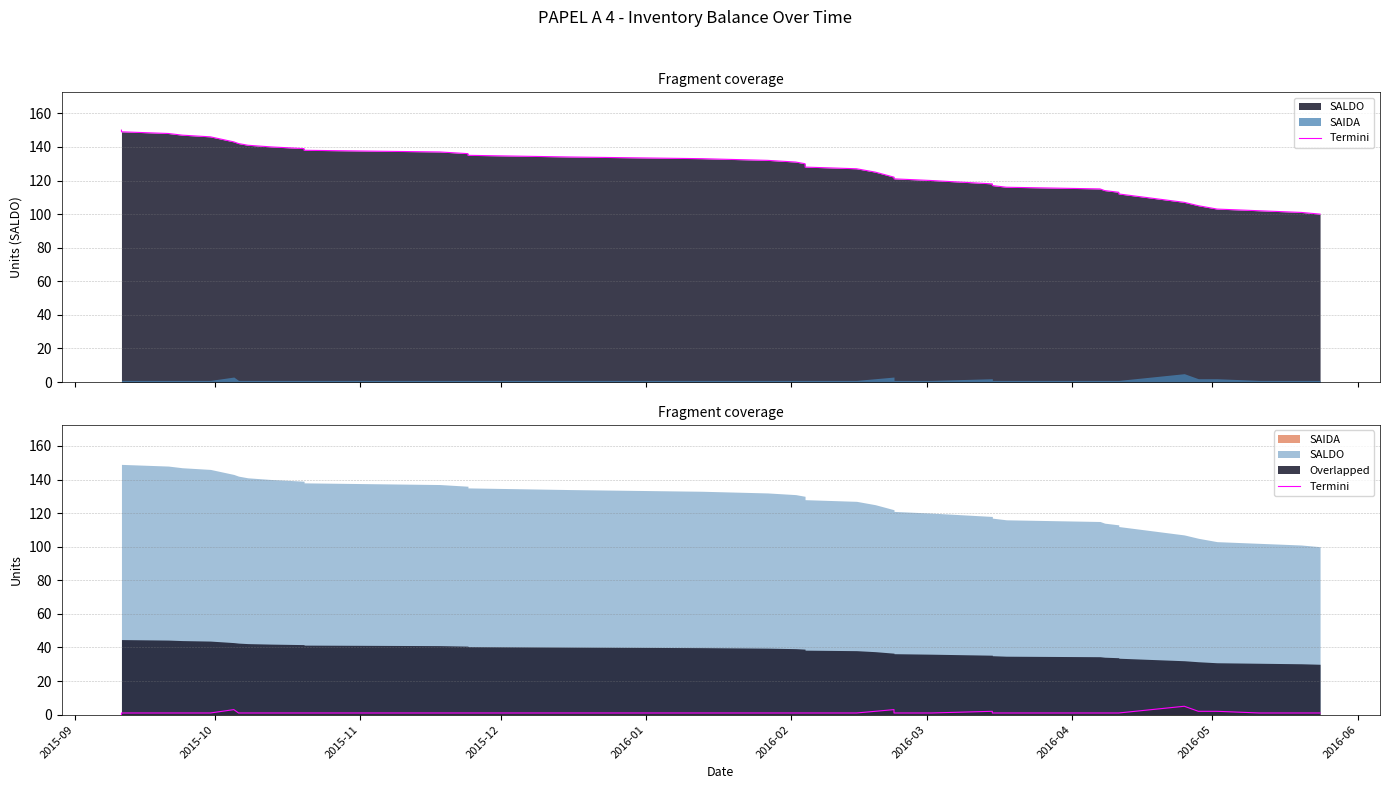

What is the average value?

1